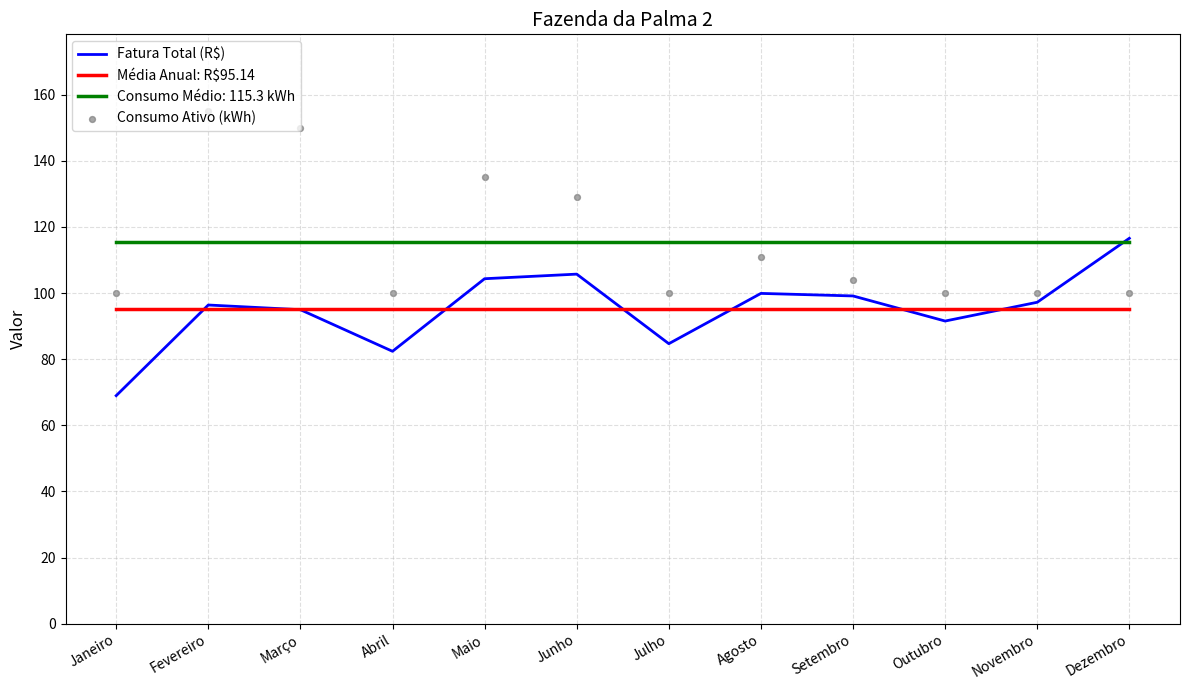

Which series contains the lowest Y value?

Fatura Total (R$)